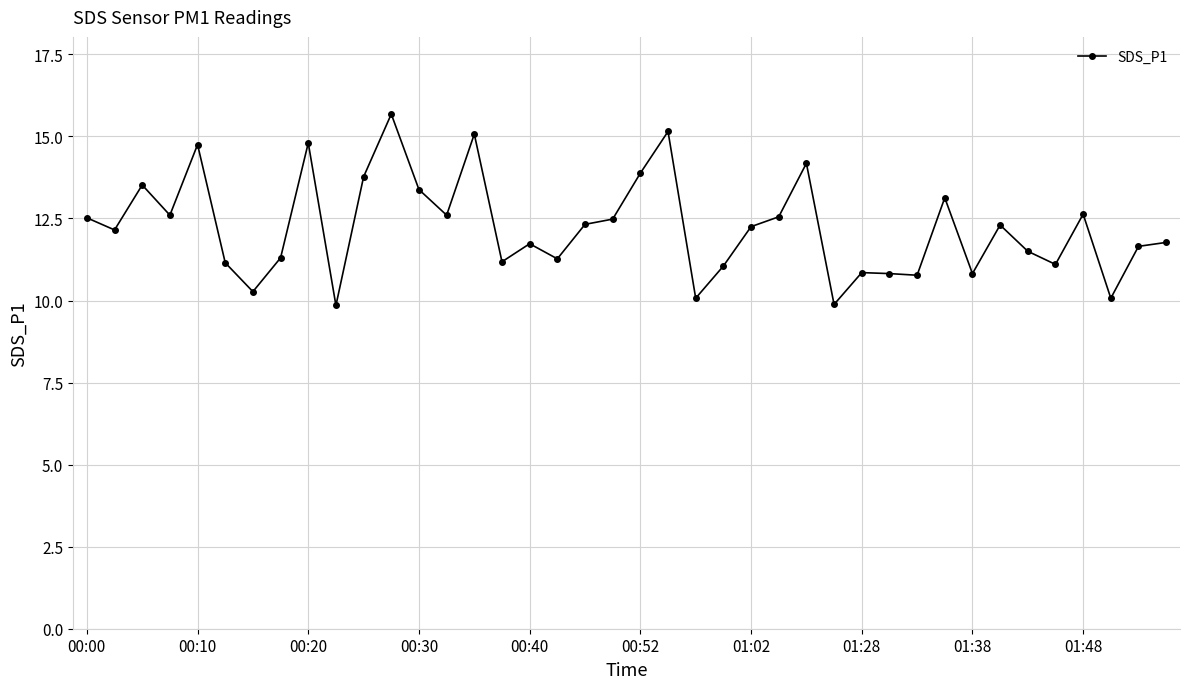

What is the greatest value displayed?

15.7